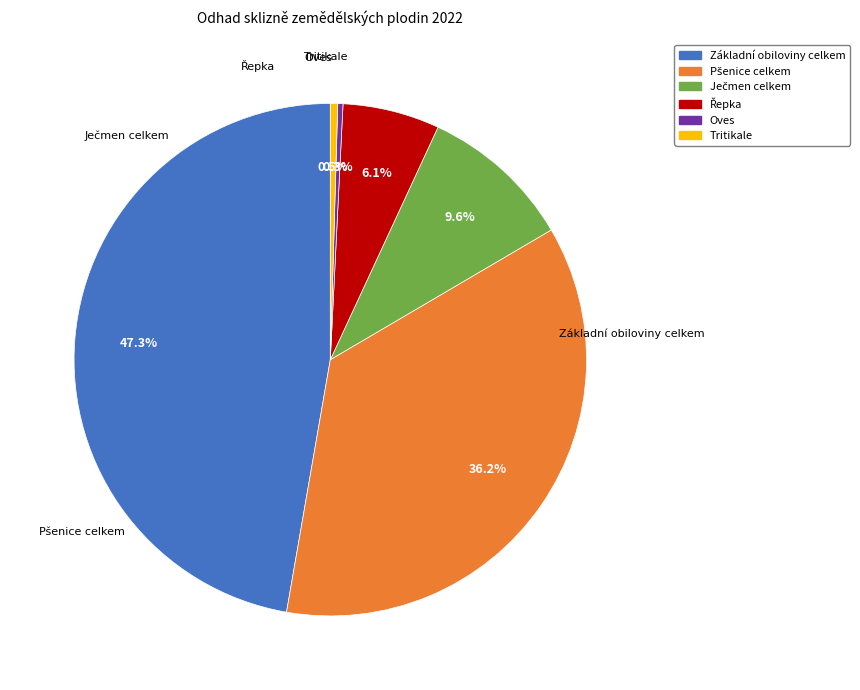

Combined, do Základní obiloviny celkem and Oves account for over 50%?

No